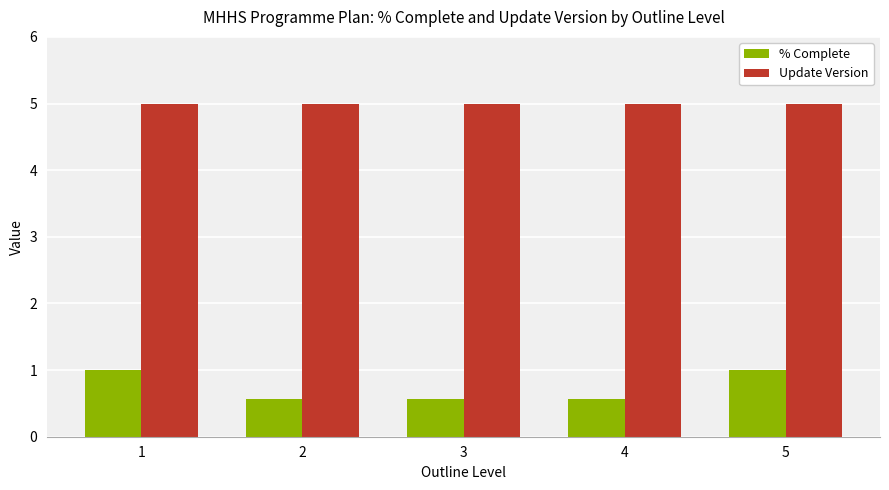

How many categories are shown in the chart?

5